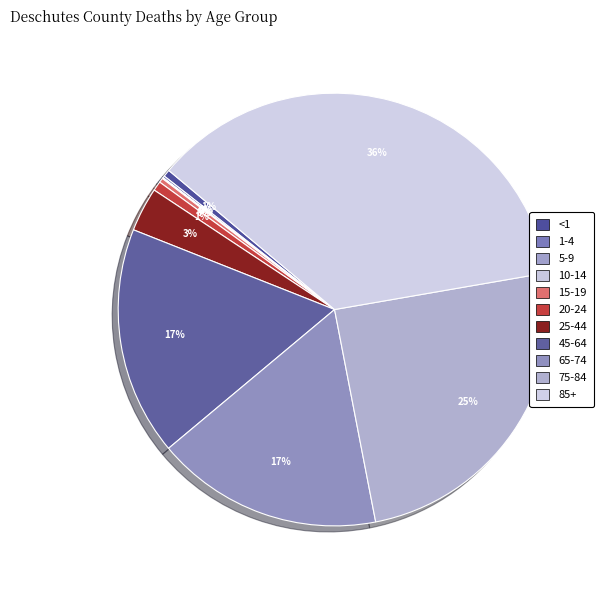

Rank the categories by value from highest to lowest.

85+, 75-84, 45-64, 65-74, 25-44, 20-24, <1, 15-19, 1-4, 10-14, 5-9